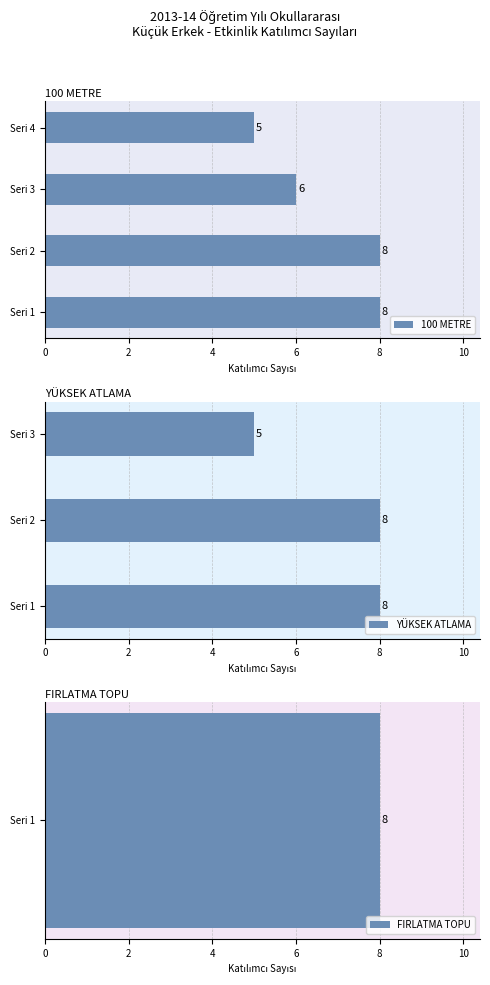

True or false: 100M (Series) has a value of 7 at ŞAFAK KARSAVRAN.

False